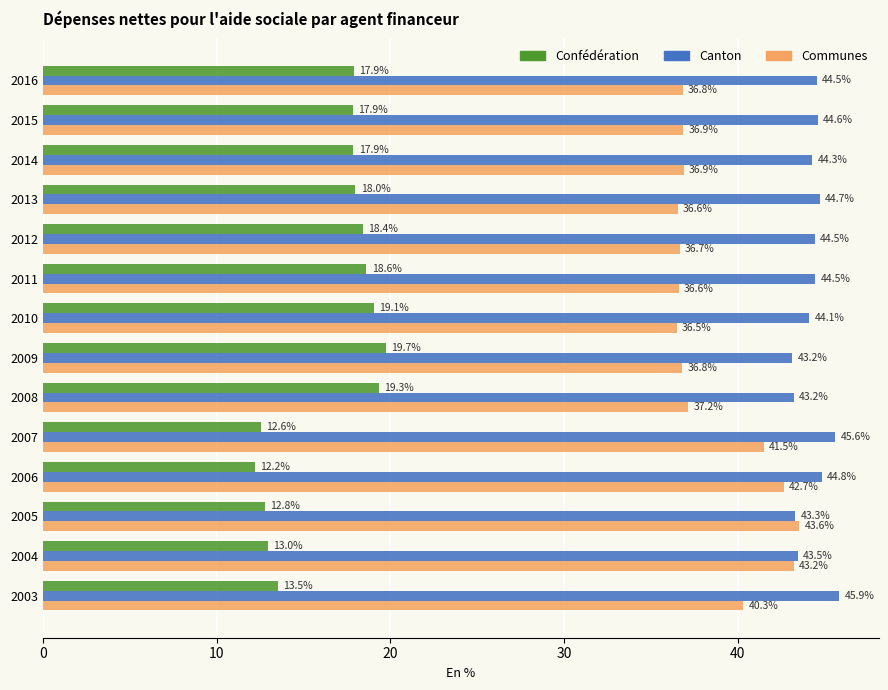

Which category has the lowest value across all series?

2006